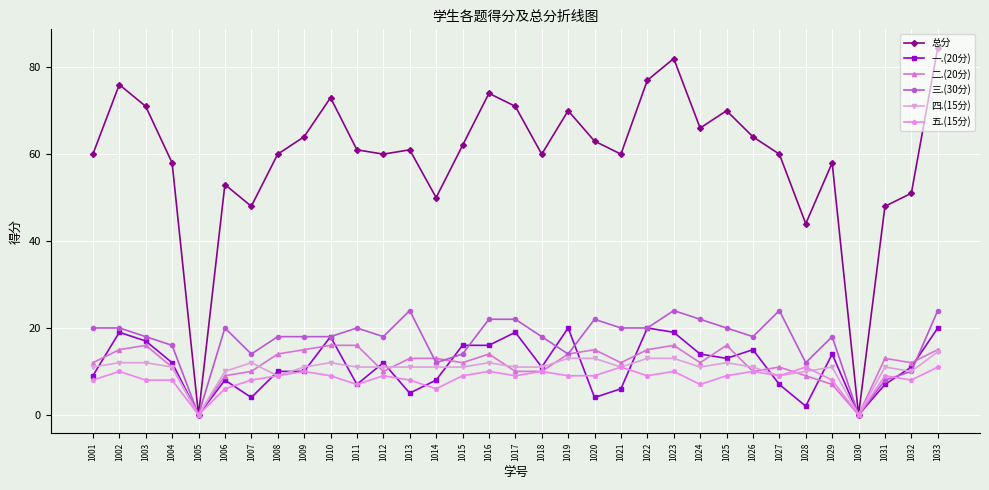

What is the difference between the highest and lowest values at 1026?

54.0